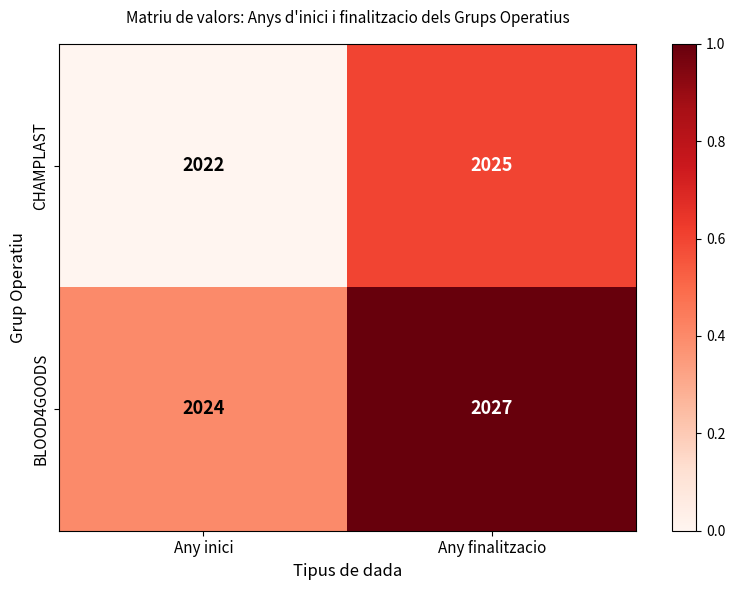

What is the approximate value of CHAMPLAST at Any inici?

2022